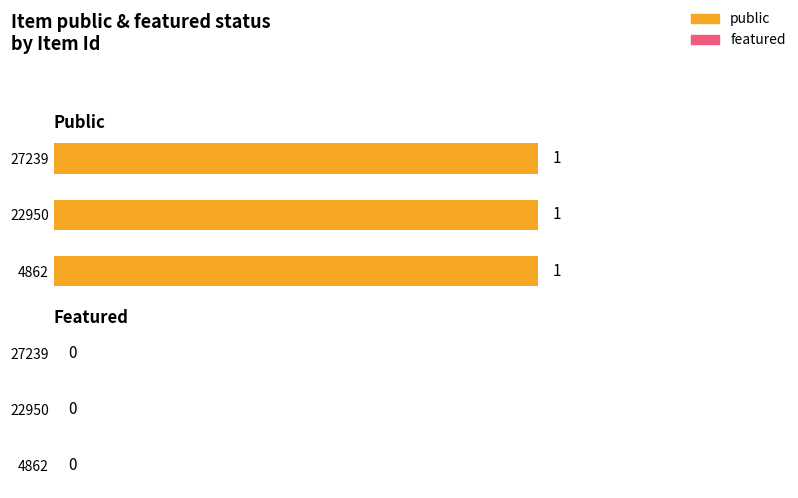

What are all the series names shown in the legend?

public, featured